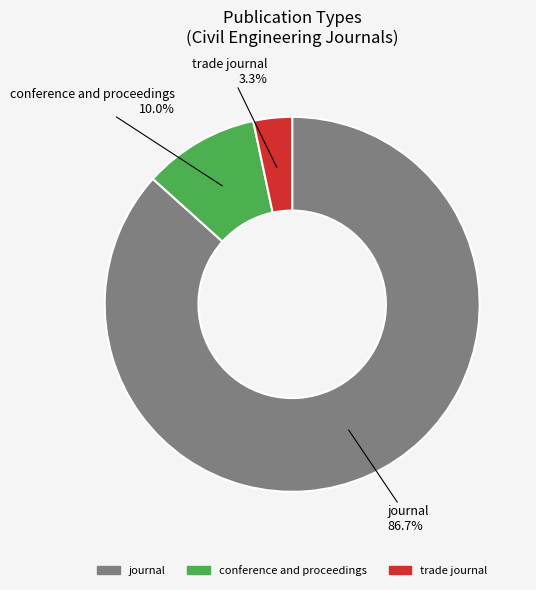

What is the smallest slice in the pie chart?

trade journal